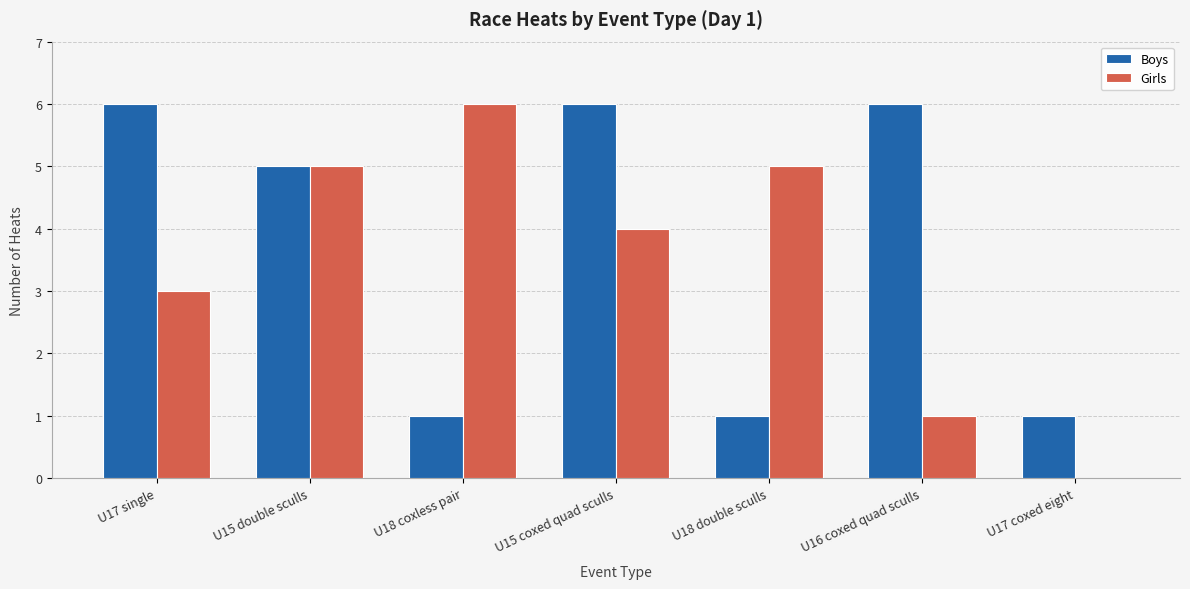

Is the value of Boys at U15 coxed quad sculls greater than the value of Girls at U16 coxed quad sculls?

Yes